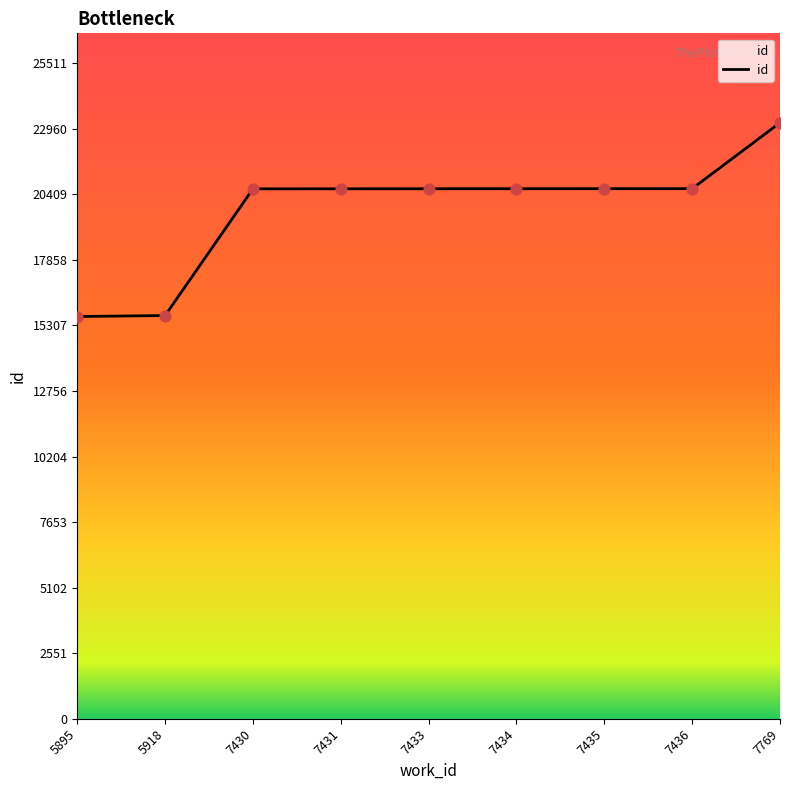

Approximately how many times larger is the value at 5895 compared to 7436?

0.8